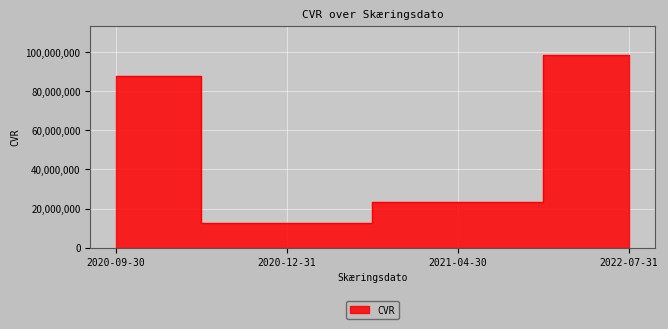

Where is the data nearest to the value 55555555?

2020-09-30